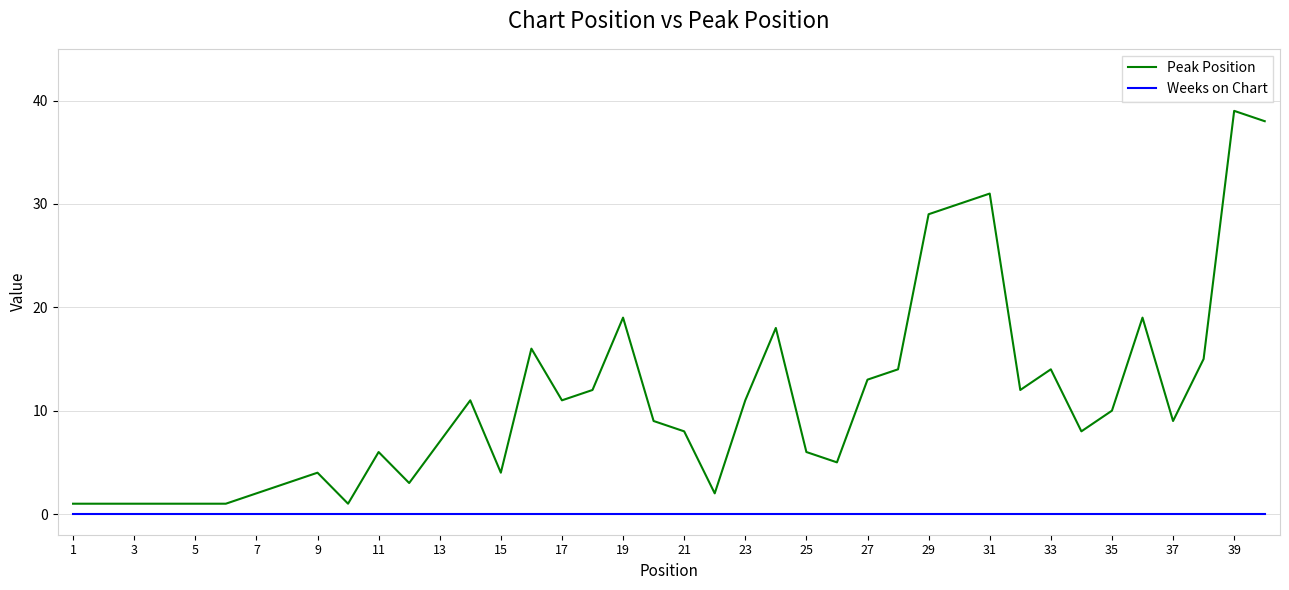

True or false: Peak Position and Weeks on Chart cross at least once.

False